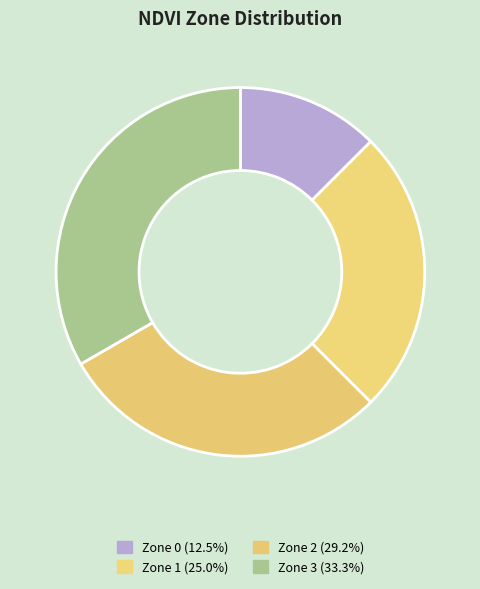

How many segments does this pie chart have?

4